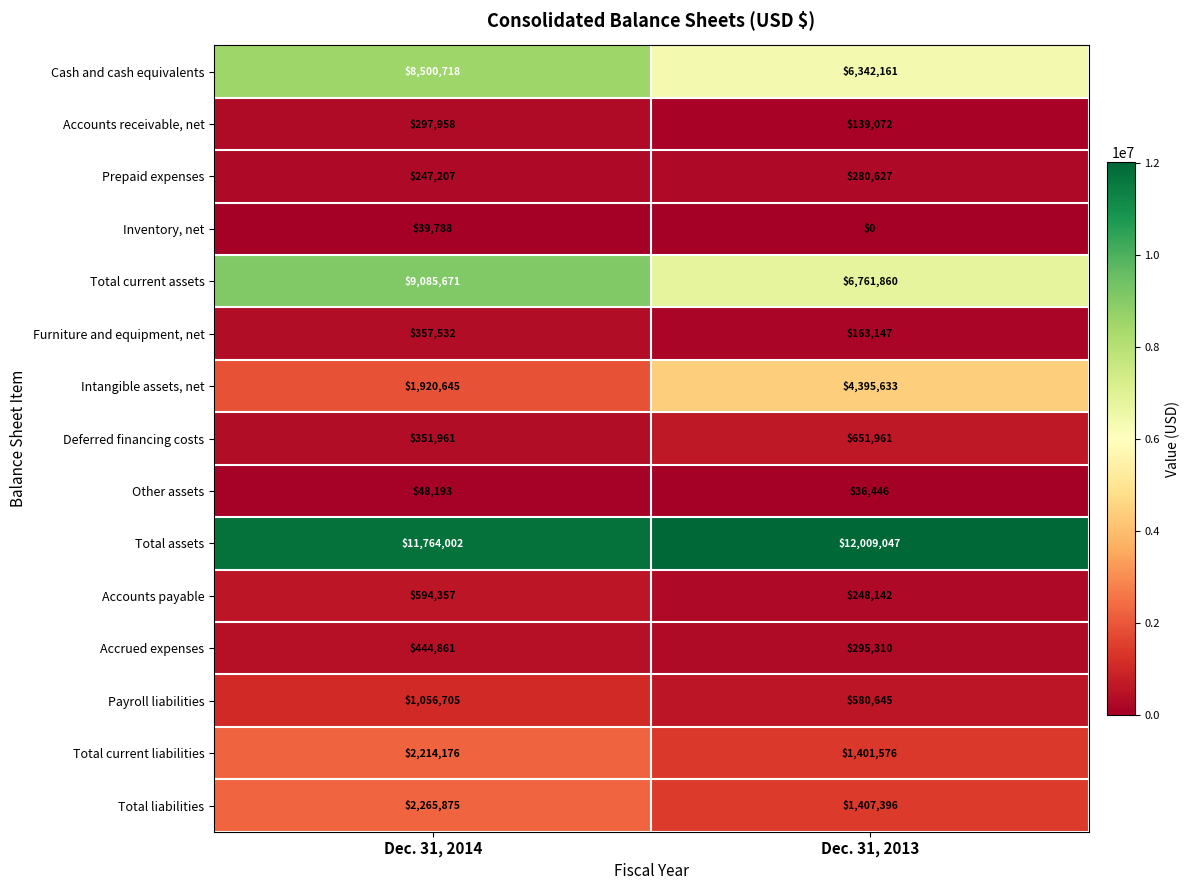

True or false: Inventory, net has a value of 27786 at Dec. 31, 2013.

False